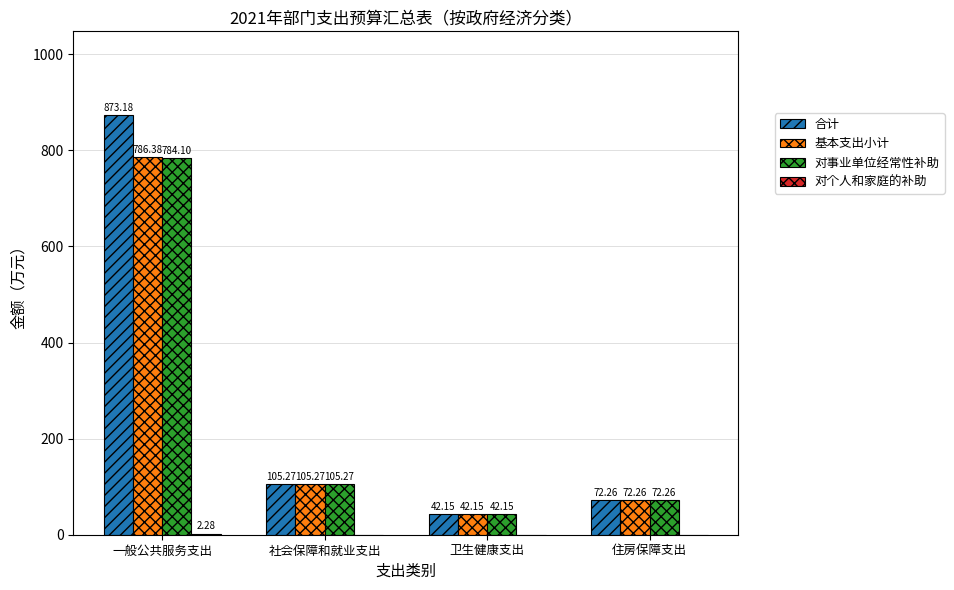

Is the value of 对事业单位经常性补助 at 住房保障支出 greater than the value of 合计 at 社会保障和就业支出?

No